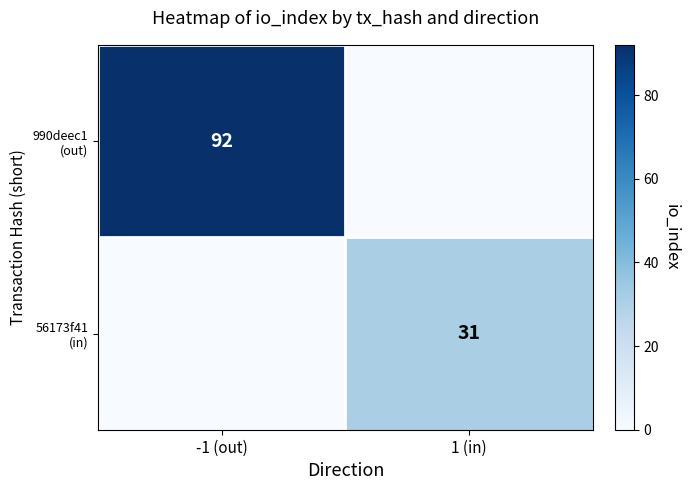

What is the maximum value shown in the chart?

92